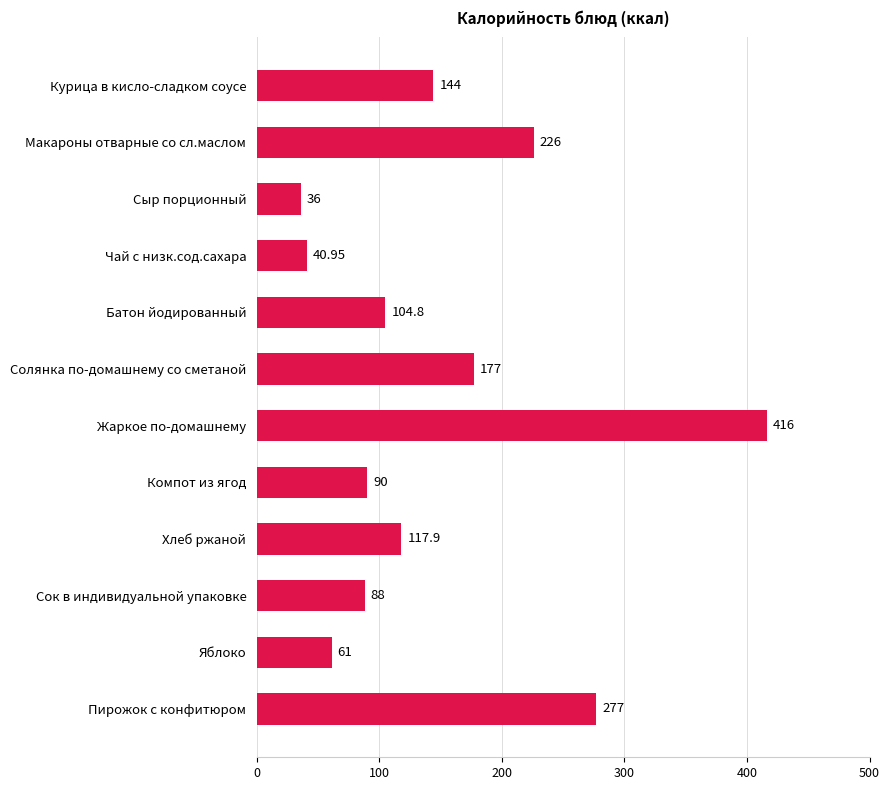

List the labels in order of value, largest first.

Жаркое по-домашнему, Пирожок с конфитюром, Макароны отварные со сл.маслом, Солянка по-домашнему со сметаной, Курица в кисло-сладком соусе, Хлеб ржаной, Батон йодированный, Компот из ягод, Сок в индивидуальной упаковке, Яблоко, Чай с низк.сод.сахара, Сыр порционный